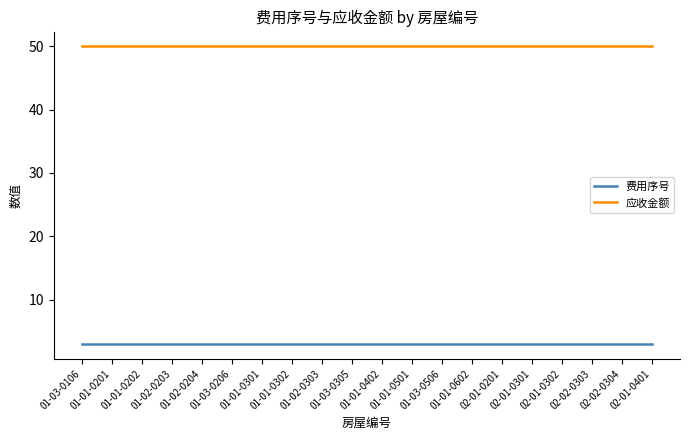

What position from the left is 01-01-0301?

7